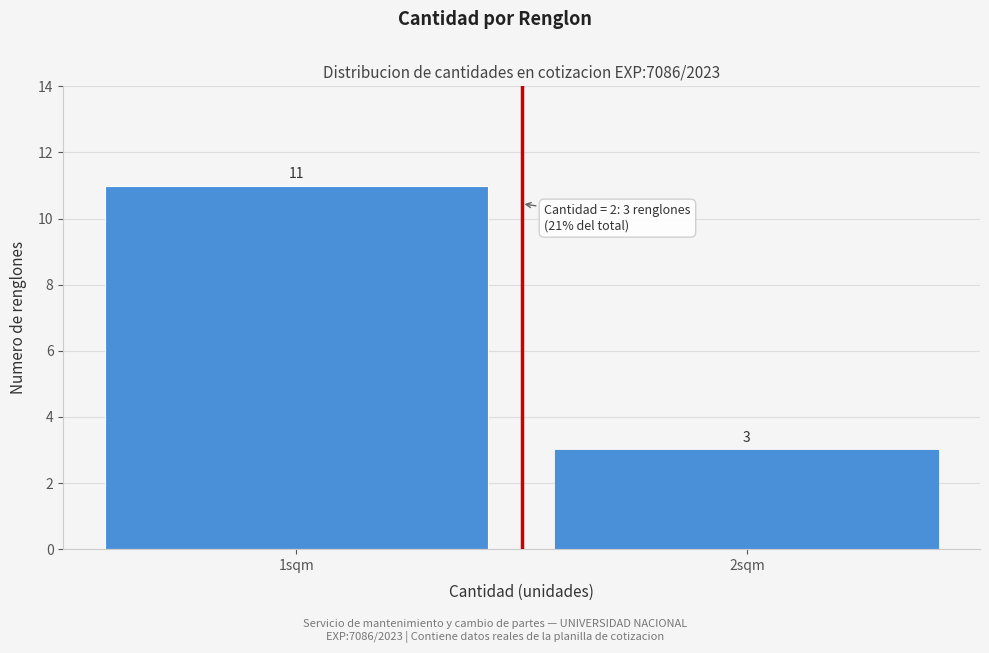

Reading left to right, what are all the values shown in this chart?

11	3